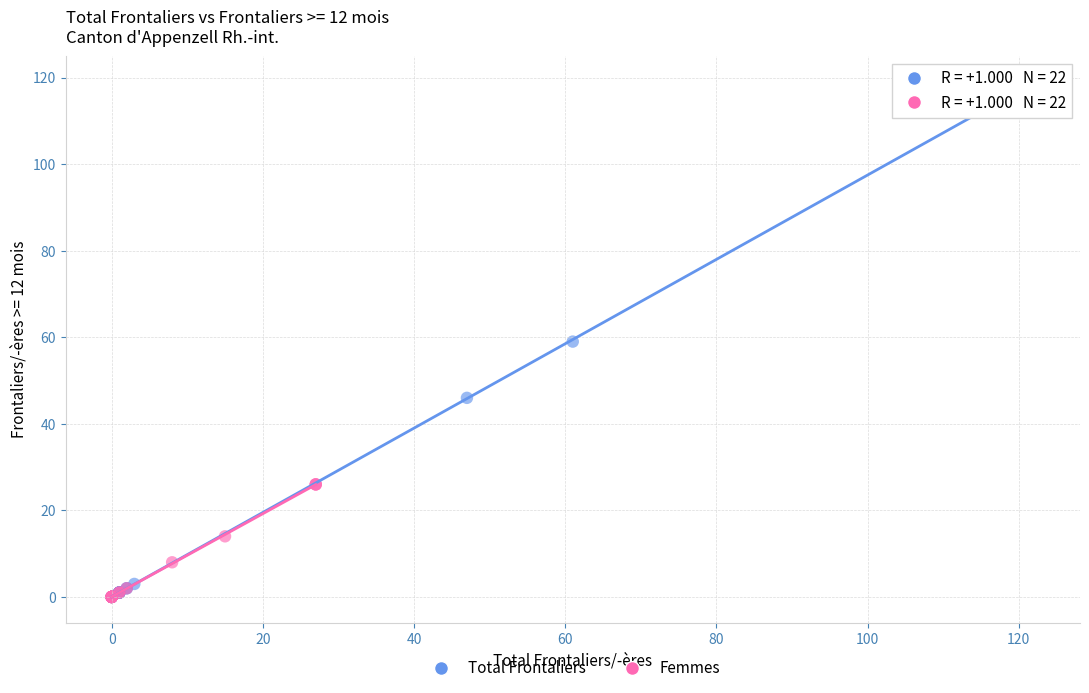

Which series has the widest spread of Y values?

Total Frontaliers